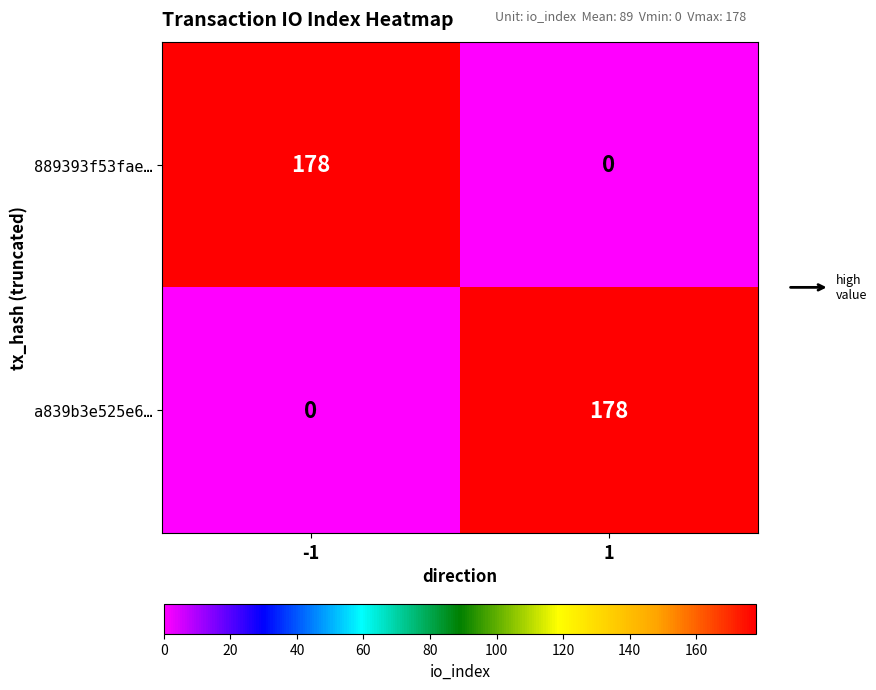

Reading left to right, extract all data points from this chart.

889393f53fae…: 178	0
a839b3e525e6…: 0	178